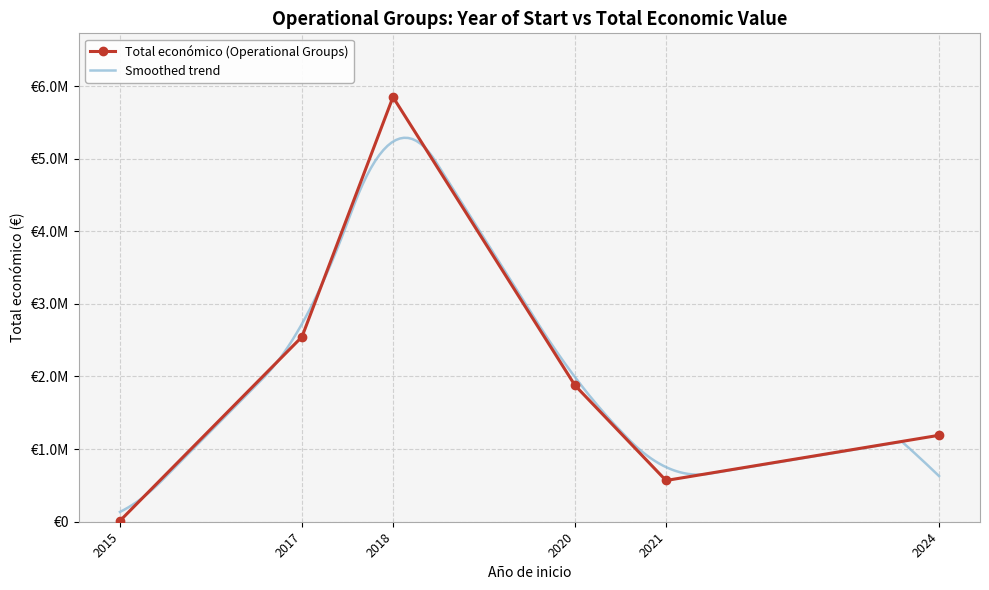

Which label corresponds to the largest value in the chart?

2018